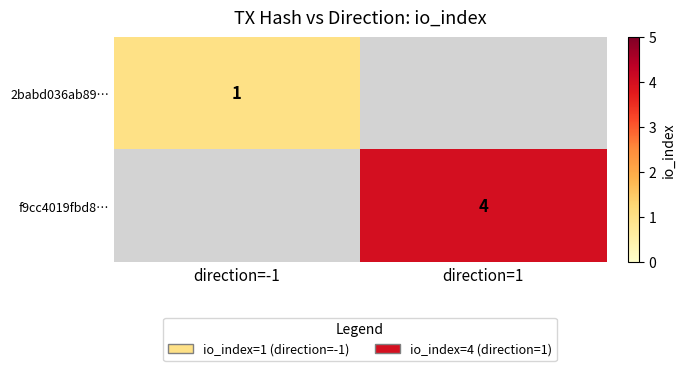

How many series are shown in this chart?

2